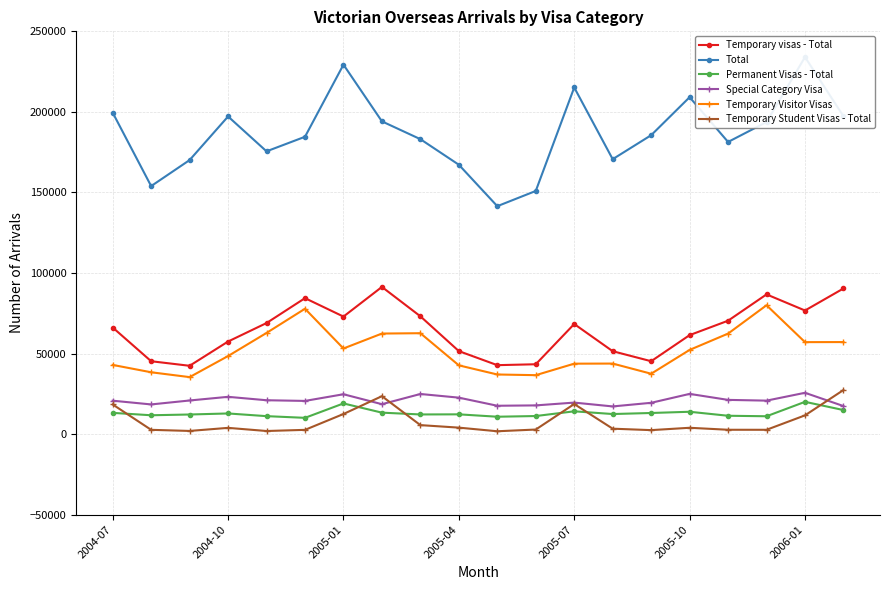

What is the lowest value of the Permanent Visas - Total series?

10140